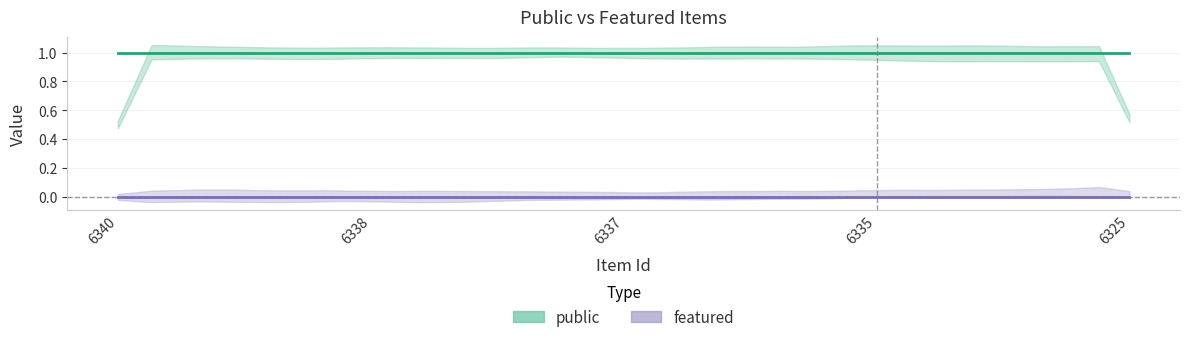

True or false: featured and public intersect in this chart.

False